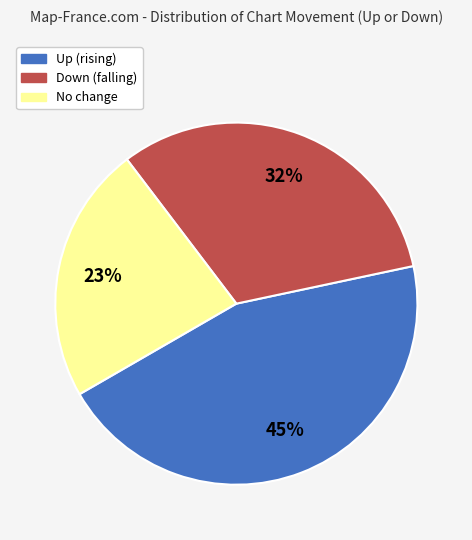

Is there a majority slice in this chart?

No